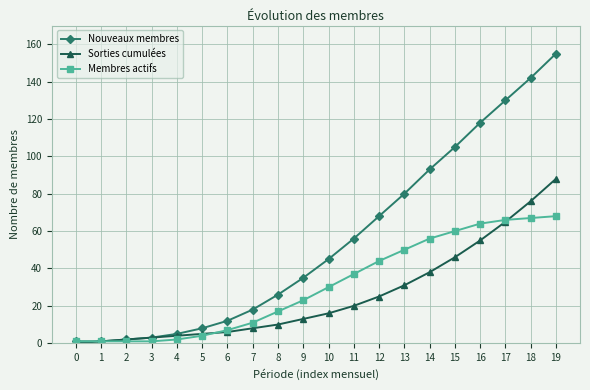

At how many categories does at least one series exceed 9?

14